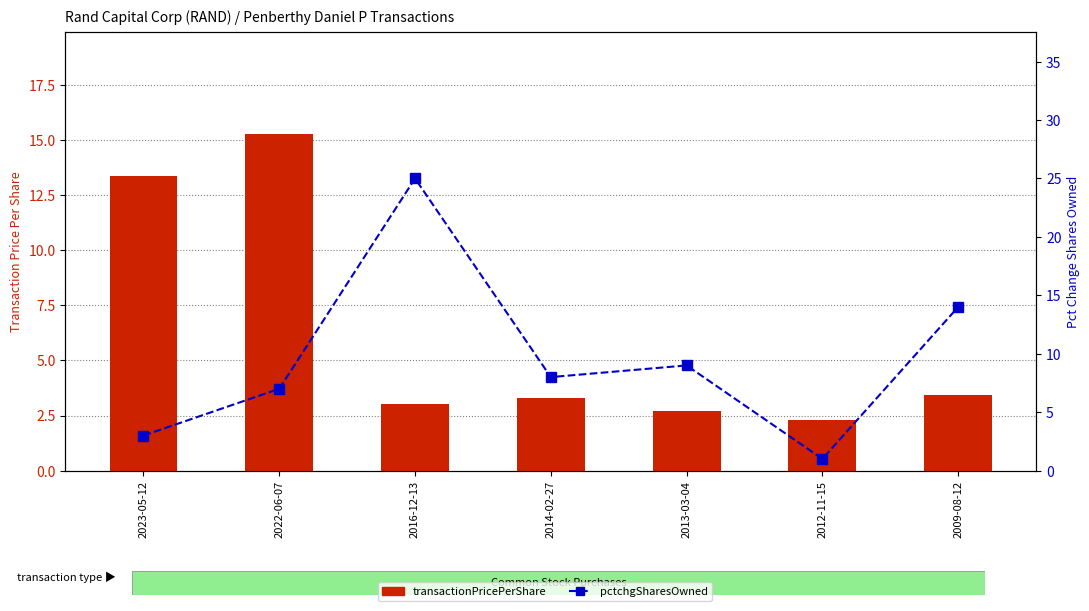

What is the label of the 5th bar from the right?

2016-12-13